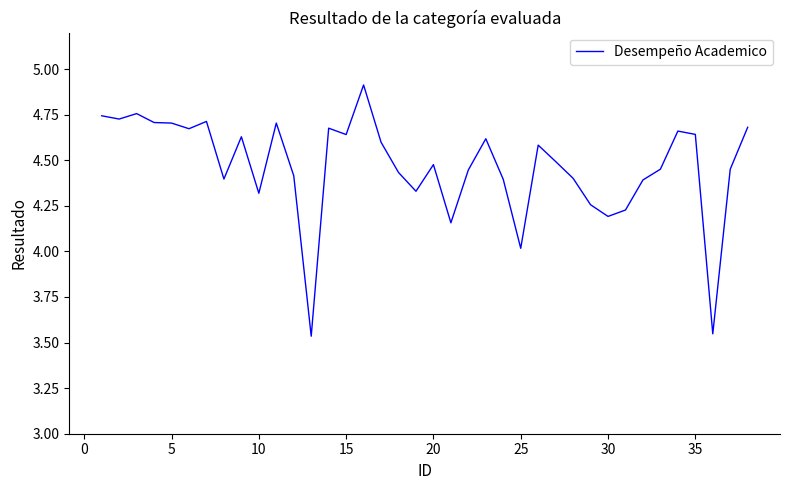

What is the difference between the maximum and minimum values?

1.4